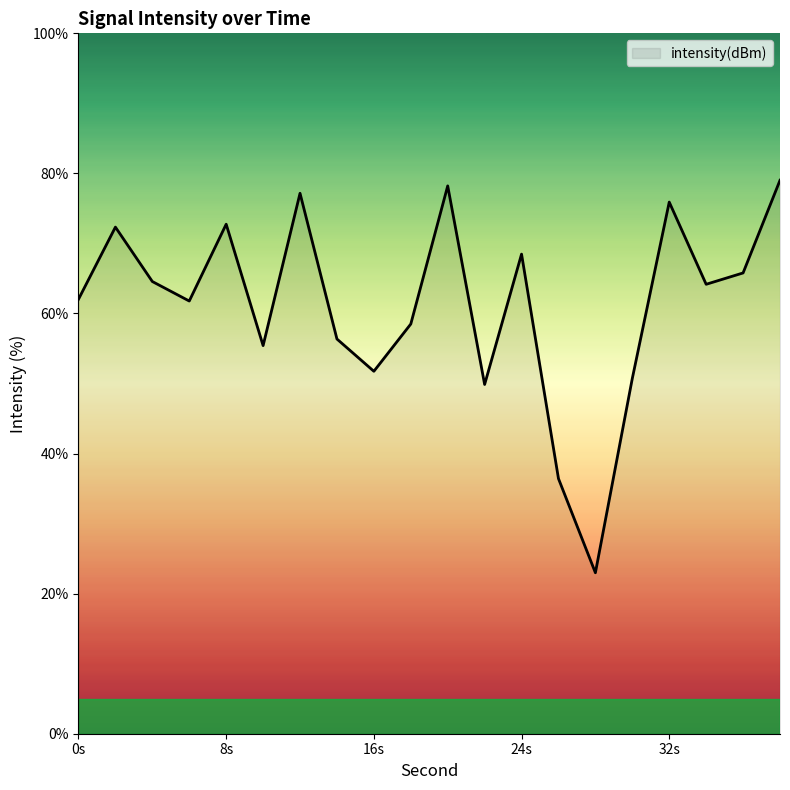

True or false: the data has more than 1 interior local peaks.

True